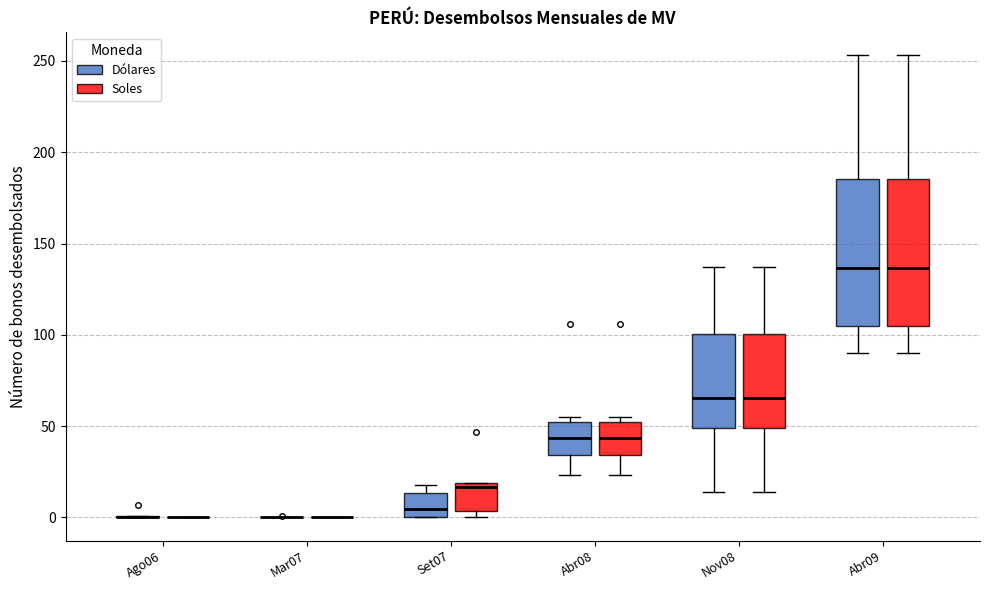

Reading left to right, read every box against the y-axis: the position of its median line, the range the box covers, and the ends of its whiskers. The values are not printed on the chart, so give them approximately, as read against the axis.

Ago06 (Dólares): box collapsed to a line at 0, whiskers 0 to 0
Ago06 (Soles): box collapsed to a line at 0, whiskers 0 to 0
Mar07 (Dólares): box collapsed to a line at 0, whiskers 0 to 0
Mar07 (Soles): box collapsed to a line at 0, whiskers 0 to 0
Set07 (Dólares): median 5, box 0 to 15, whiskers 0 to 20
Set07 (Soles): median 15, box 5 to 20, whiskers 0 to 20
Abr08 (Dólares): median 45, box 35 to 50, whiskers 25 to 55
Abr08 (Soles): median 45, box 35 to 50, whiskers 25 to 55
Nov08 (Dólares): median 65, box 50 to 100, whiskers 15 to 135
Nov08 (Soles): median 65, box 50 to 100, whiskers 15 to 135
Abr09 (Dólares): median 135, box 105 to 185, whiskers 90 to 255
Abr09 (Soles): median 135, box 105 to 185, whiskers 90 to 255